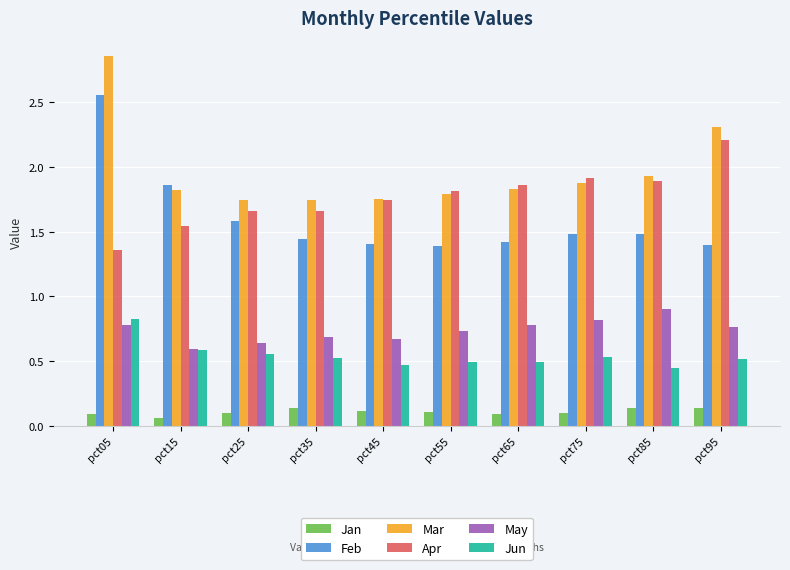

What is the sum of the Mar values at pct35 and pct55?

3.5